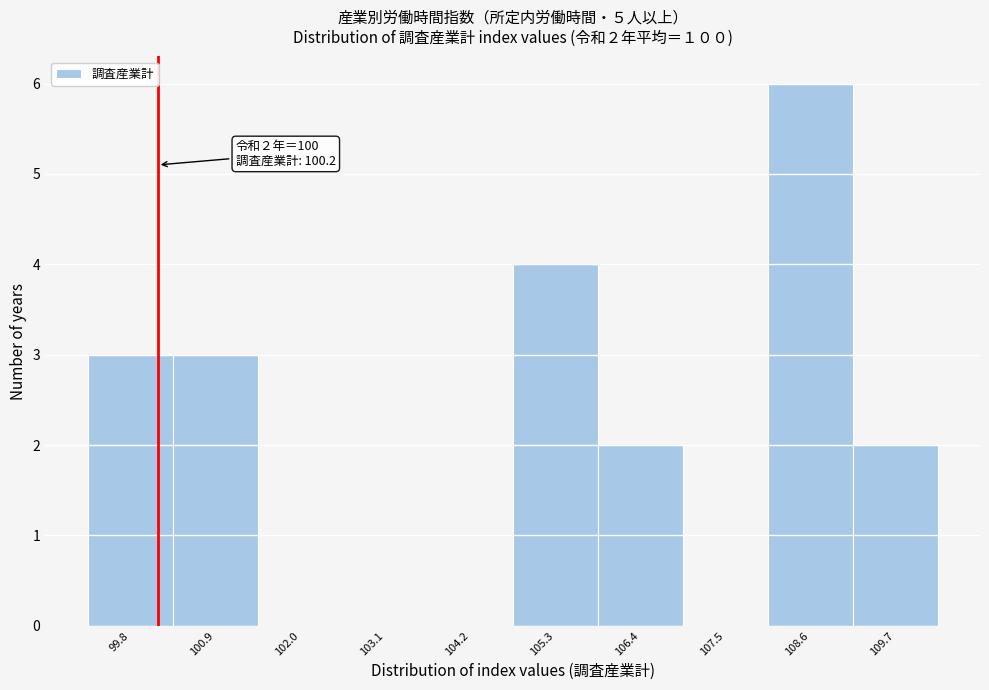

Which range on the x-axis has the tallest bar?

108.0 to 109.2